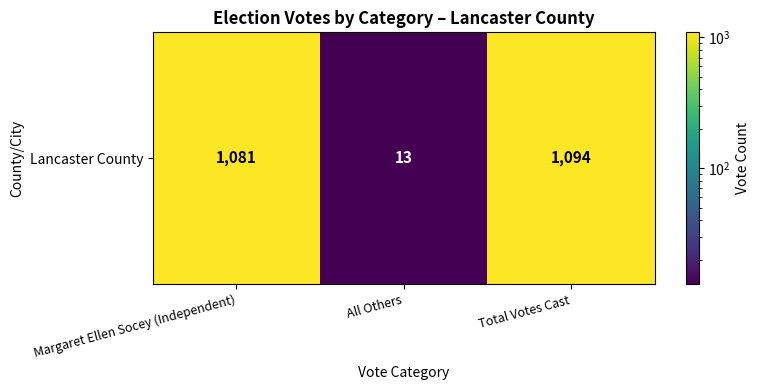

What is the change in value from All Others to Total Votes Cast?

+1081